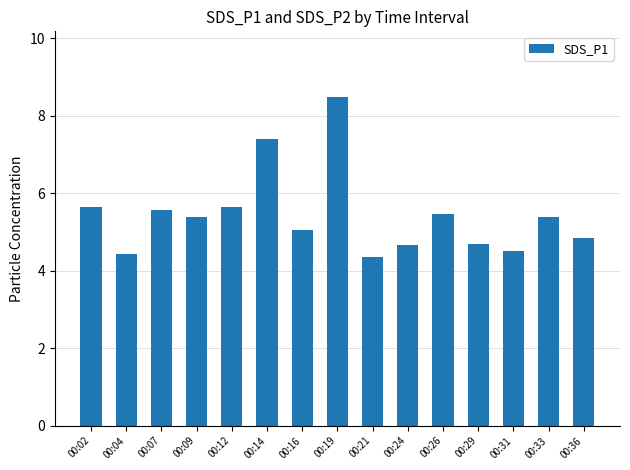

Which has a higher value, 00:16 or 00:33?

00:33